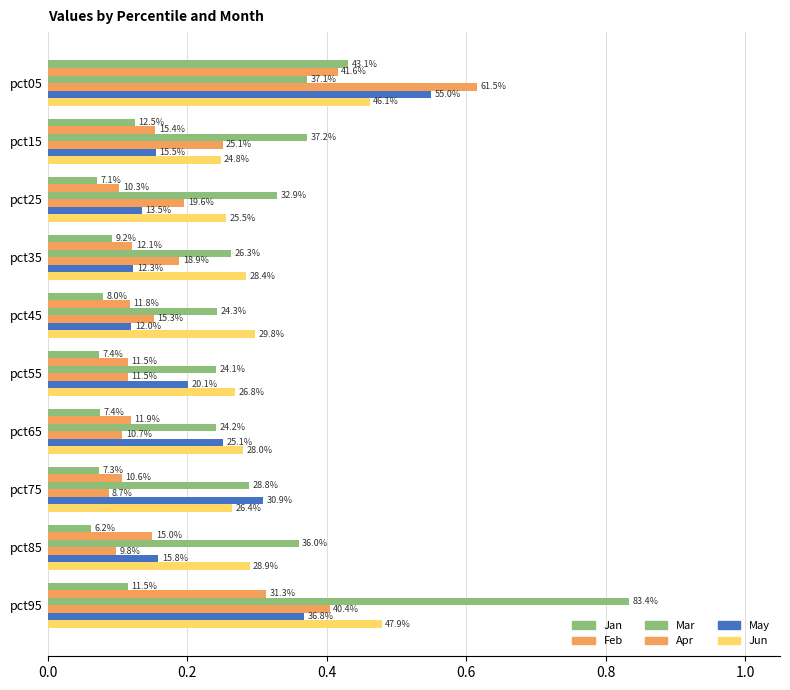

How many bars are there in each group?

6